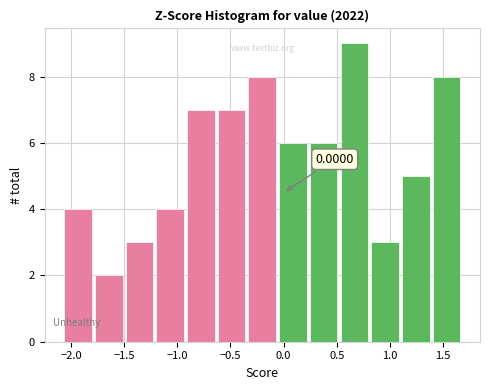

Which range on the x-axis has the tallest bar?

0.50 to 0.80